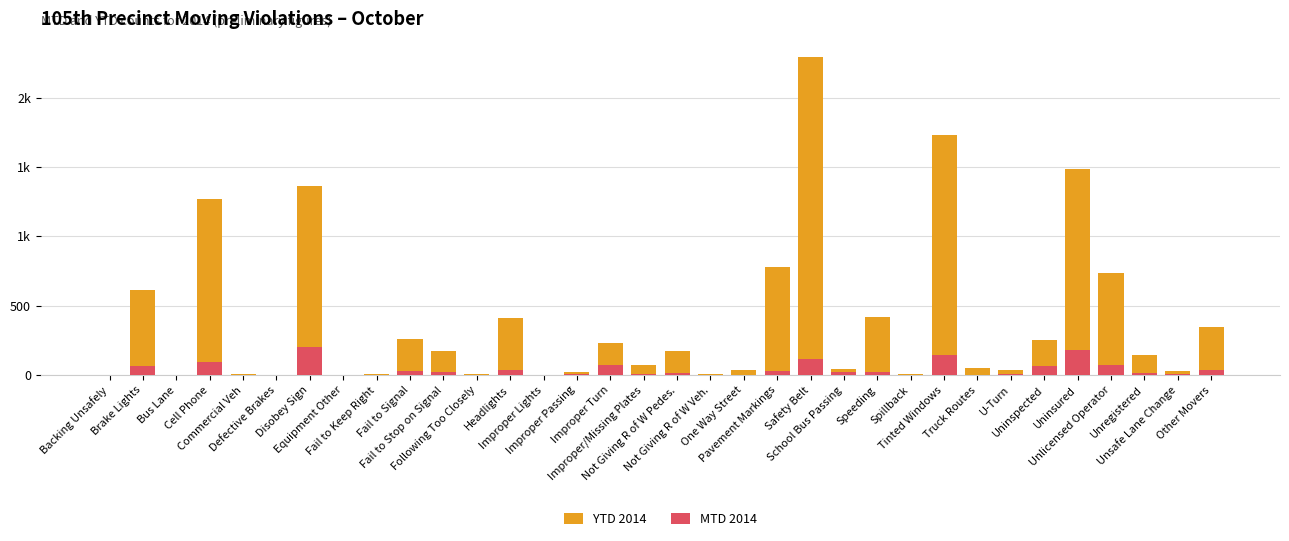

What is the sum of the YTD 2014 values at Unsafe Lane Change and Improper Passing?

52